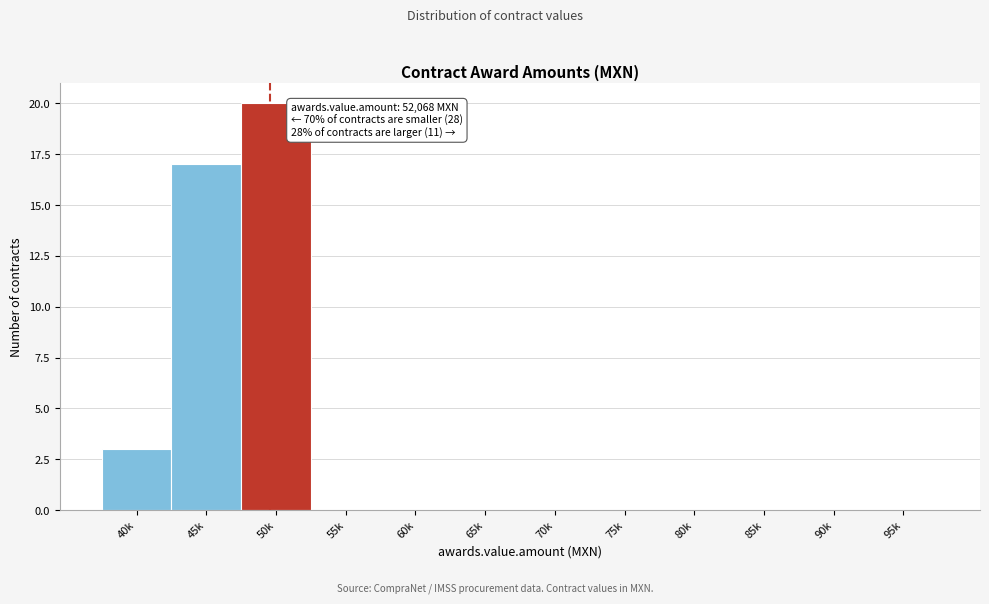

Reading left to right, list all the values displayed in this chart.

40k=3	45k=17	50k=20	55k=0	60k=0	65k=0	70k=0	75k=0	80k=0	85k=0	90k=0	95k=0